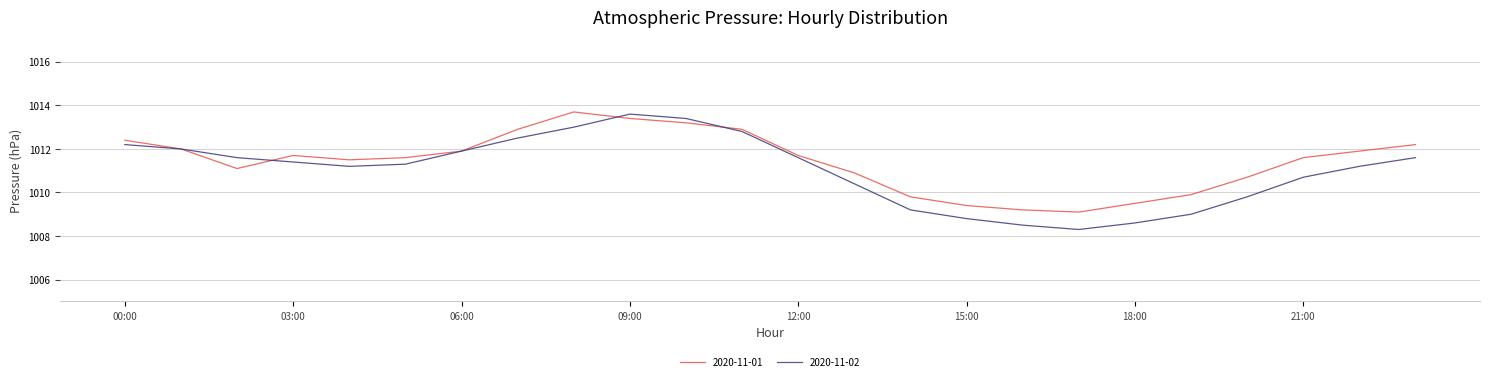

Which series has the largest range (max minus min)?

2020-11-02